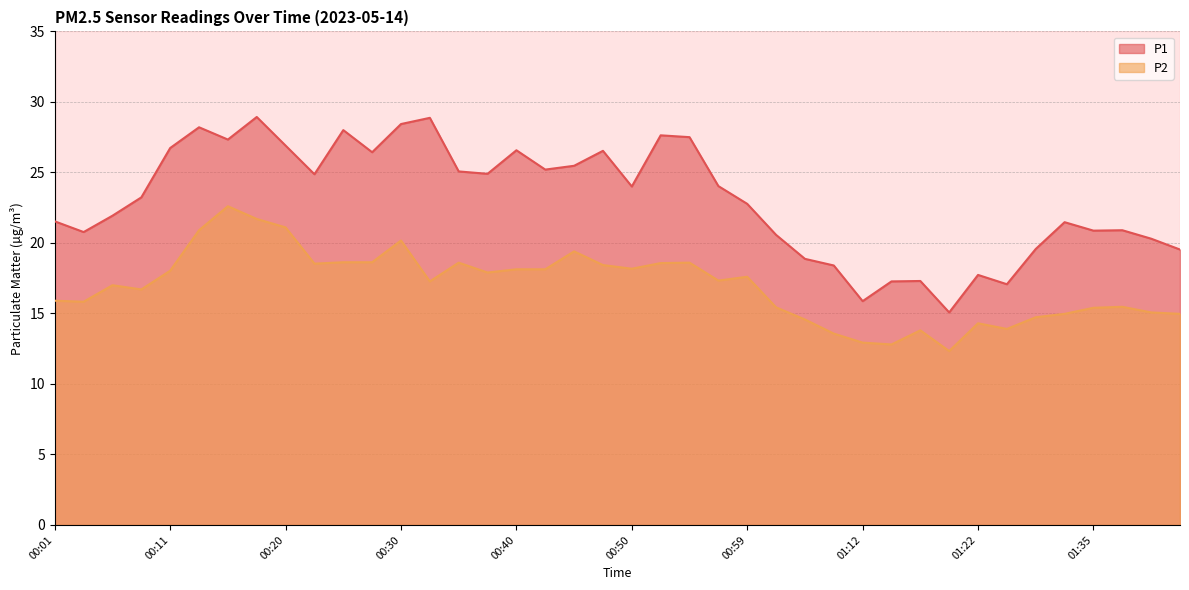

What are all the series names shown in the legend?

P1, P2